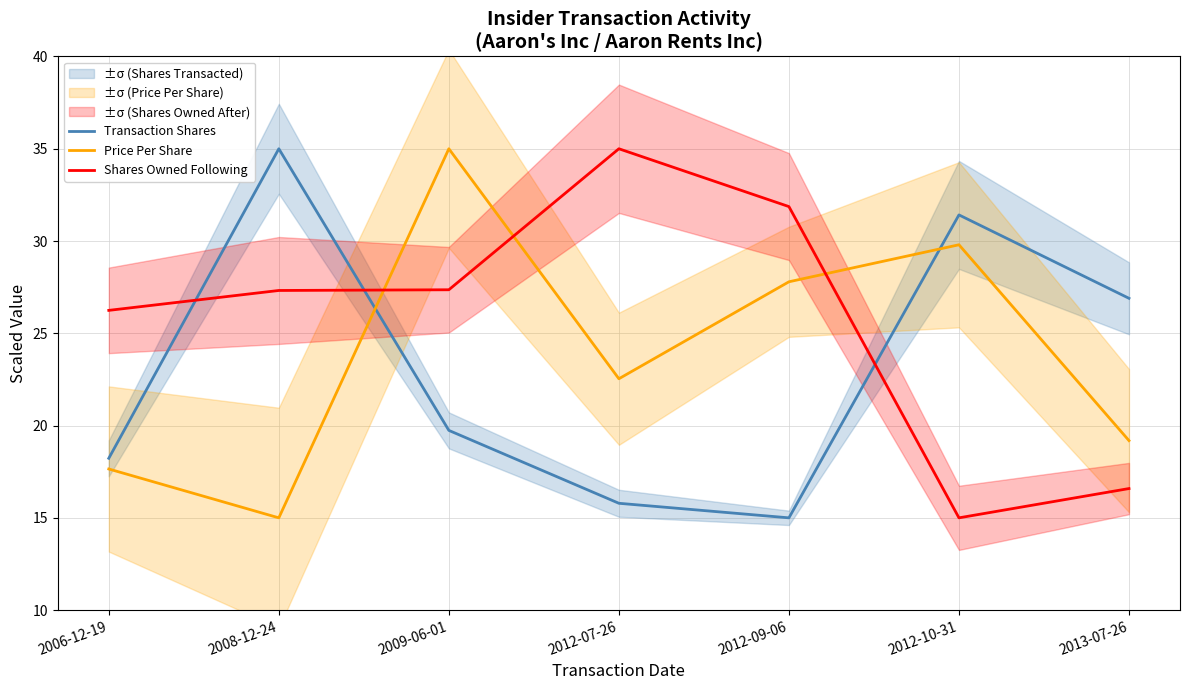

Where does the Transaction Shares series first go above 19?

2008-12-24